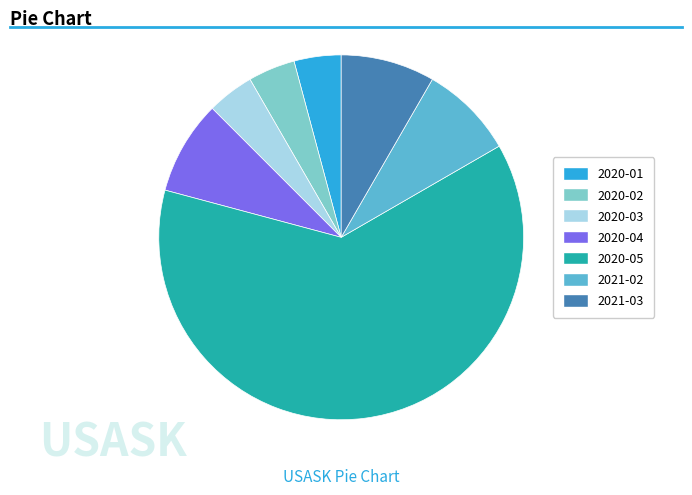

Approximately how many times larger is the value at 2020-02 compared to 2020-01?

1.0